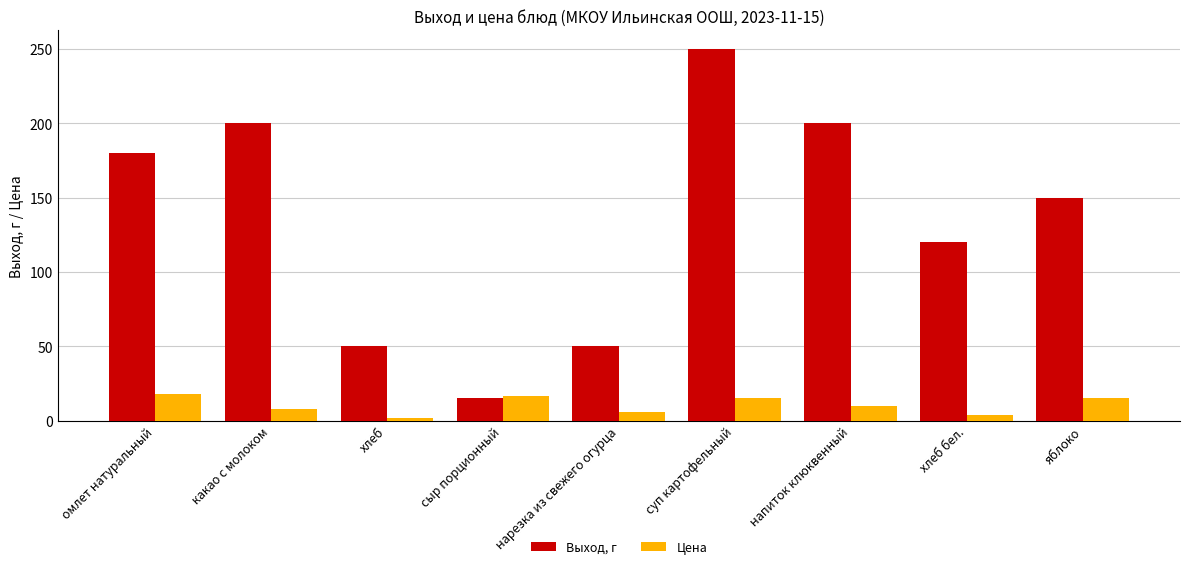

At which label is Цена closest to 9?

напиток клюквенный